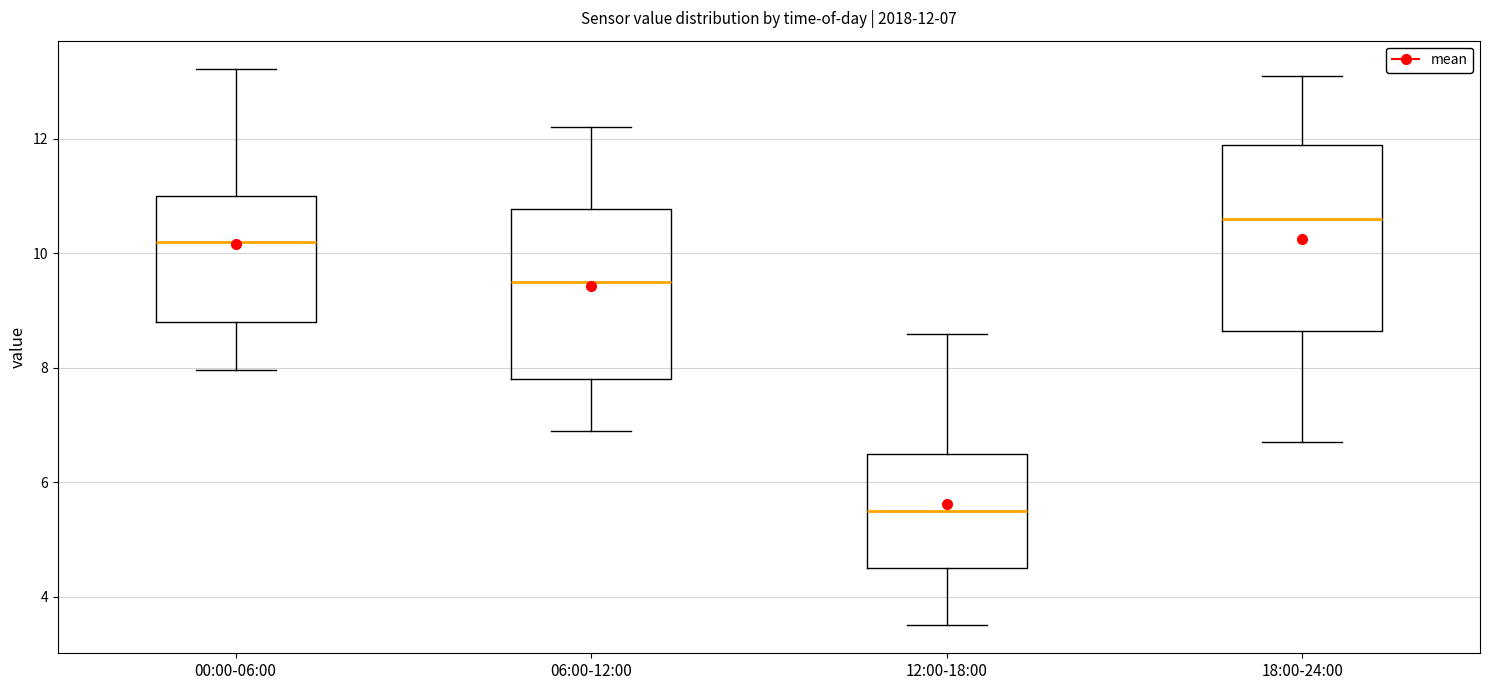

Which box's median line is the lowest?

12:00-18:00